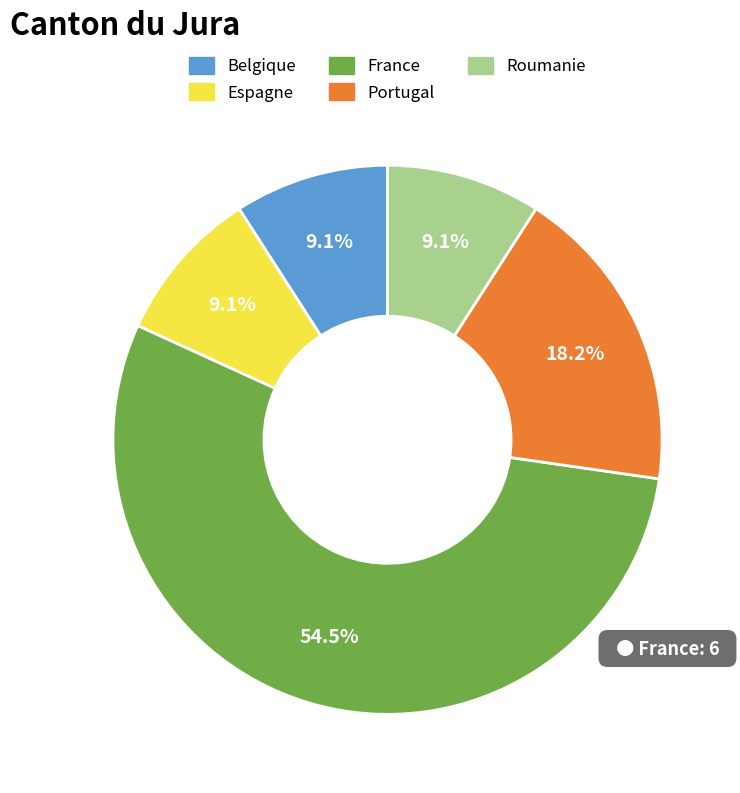

Count the number of slices in the pie.

5